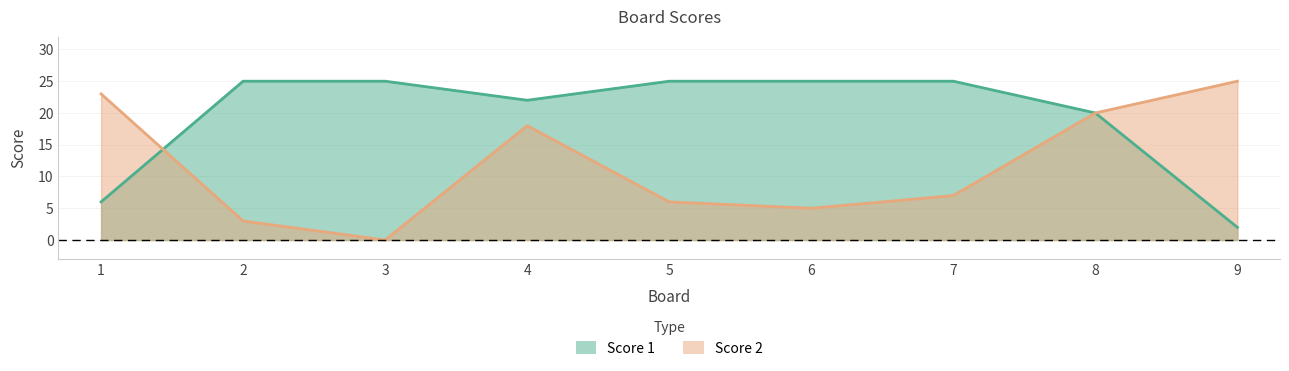

What is the maximum value for Score 1?

25